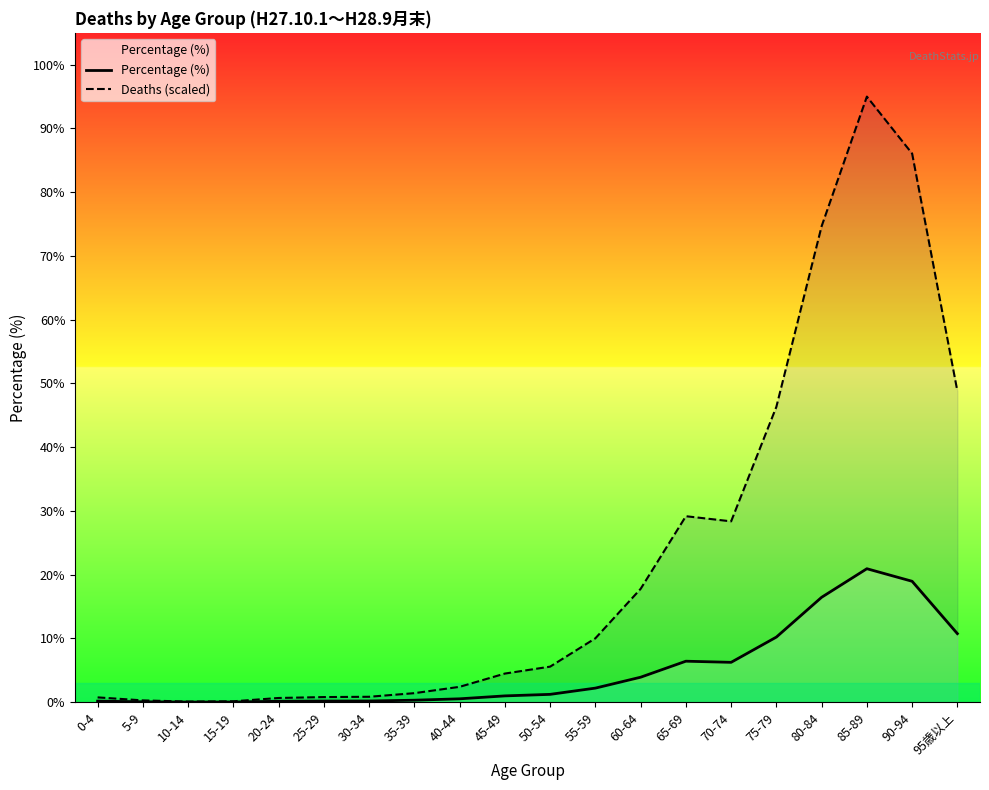

At which category is the sum across all series the highest?

85-89